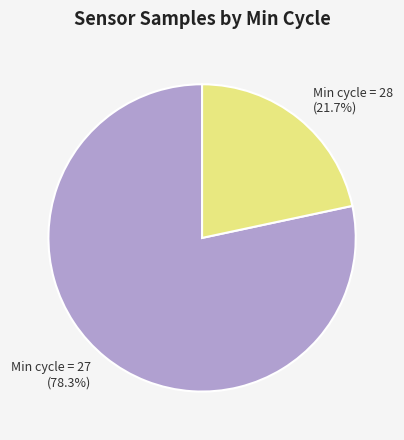

Which slice represents more than half of the pie?

Min cycle = 27 (78.3%)